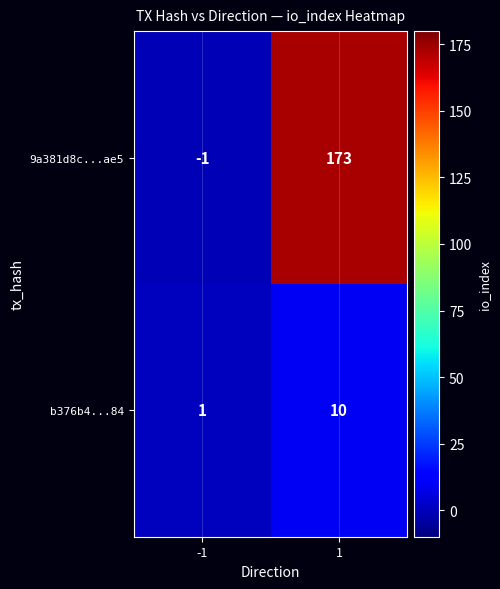

What is the maximum value for 9a381d8c...ae5?

173